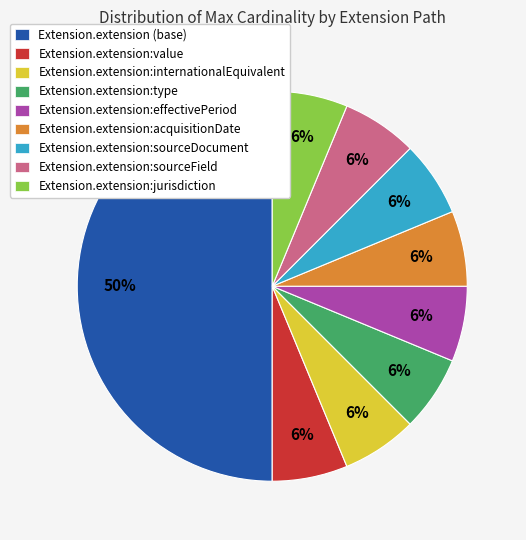

To the nearest percent, what portion does Extension.extension:internationalEquivalent represent?

6%